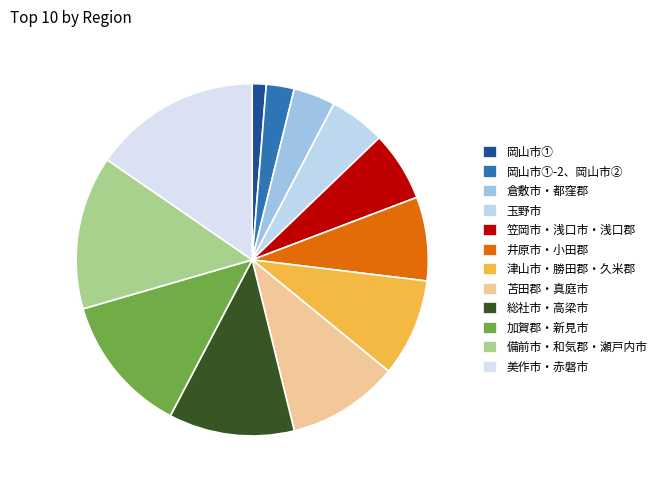

How many segments does this pie chart have?

12